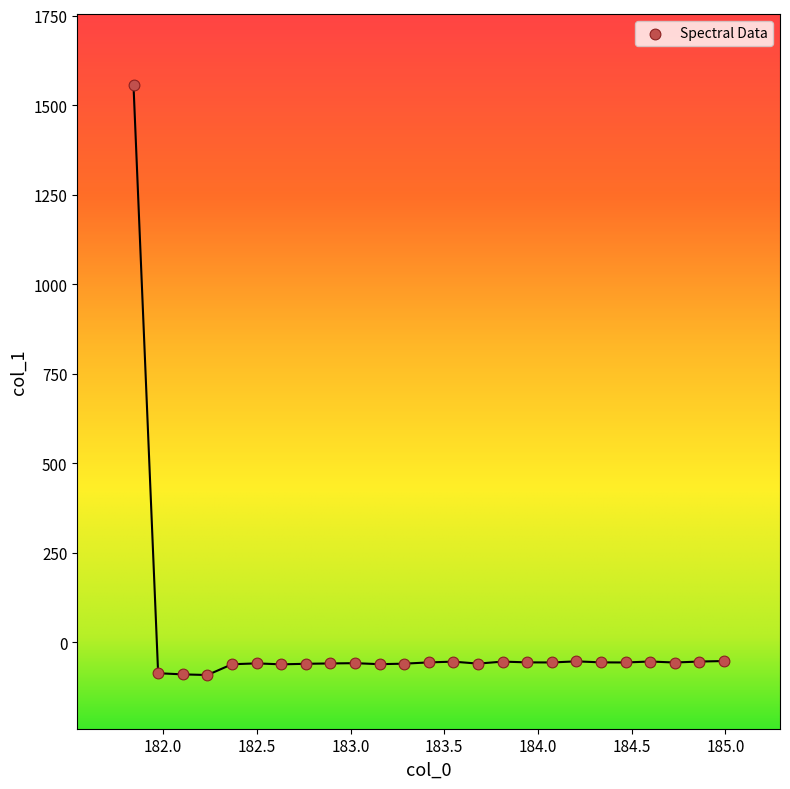

What is the range of X values (max minus min)?

3.1